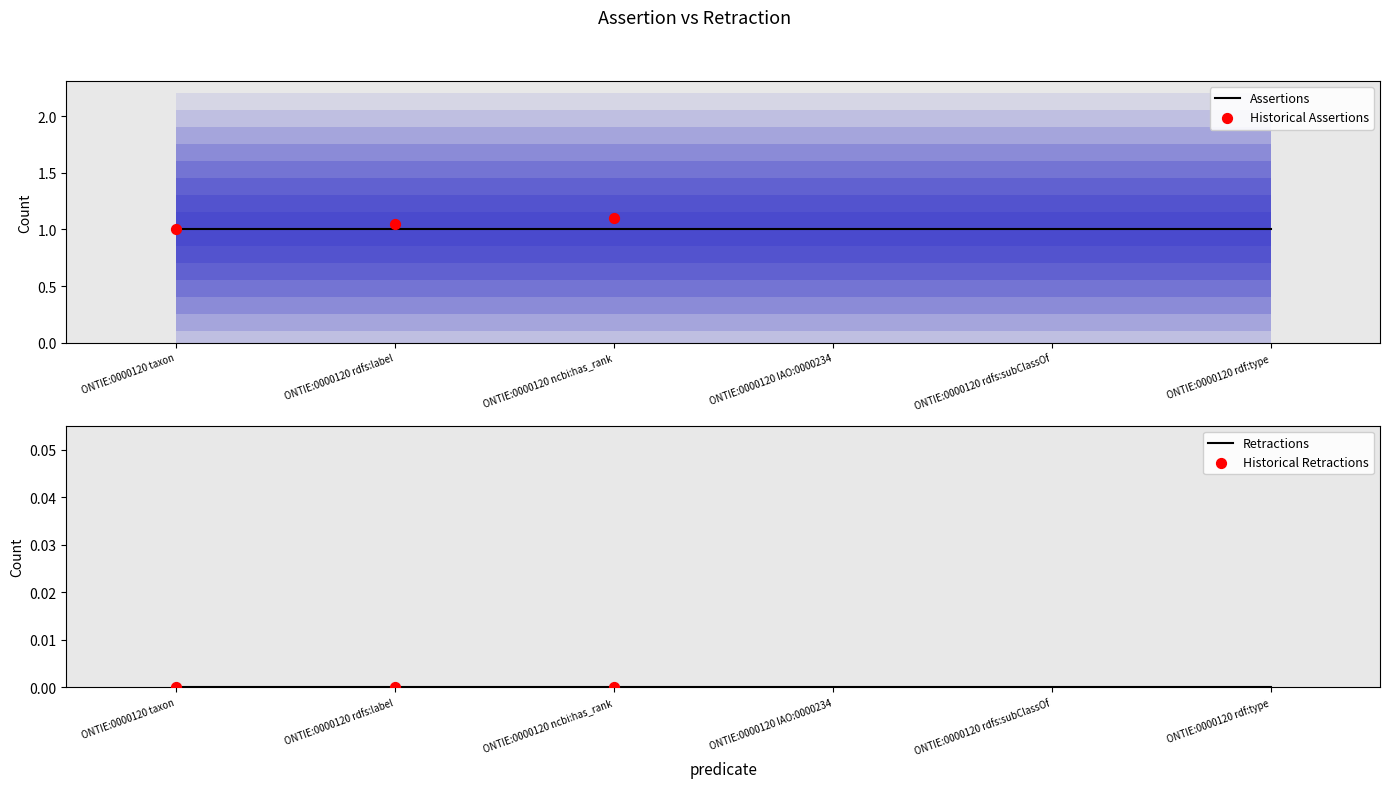

What is the total value across all series at ONTIE:0000120 taxon?

1